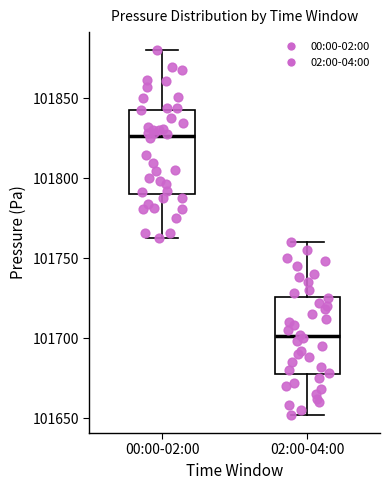

Reading left to right, transcribe this box plot: for each box, give where its median line is, the range the box spans, and where its two whiskers end, as read against the y-axis. The values are not printed on the chart, so give them approximately, as read against the axis.

00:00-02:00: median 101825, box 101790 to 101845, whiskers 101765 to 101880
02:00-04:00: median 101700, box 101675 to 101725, whiskers 101650 to 101760